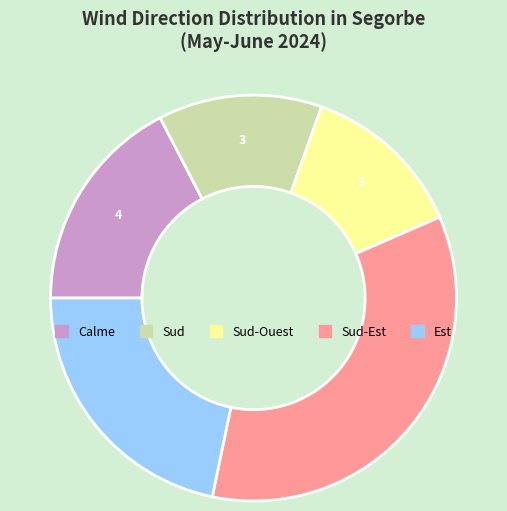

Is there any slice that represents more than half of the pie?

No